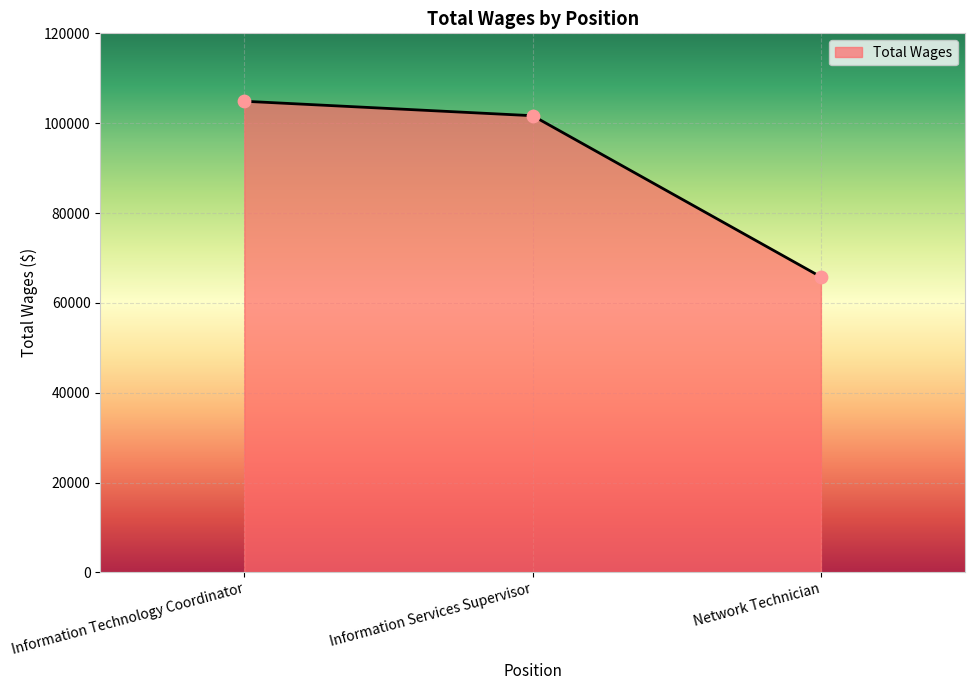

Between Network Technician and Information Services Supervisor, which is larger?

Information Services Supervisor